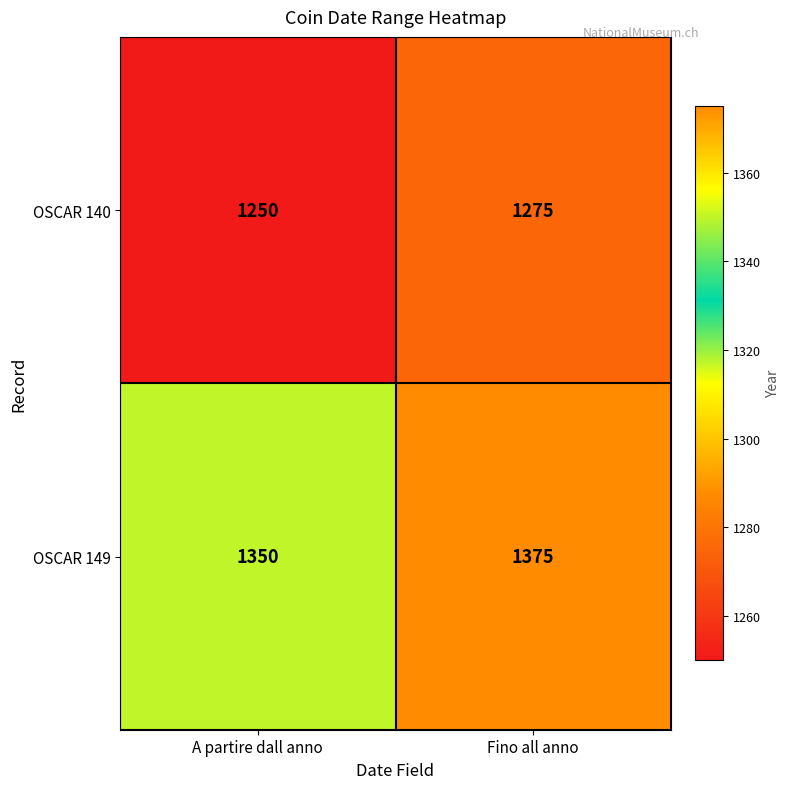

At how many categories does at least one series exceed 1252?

2